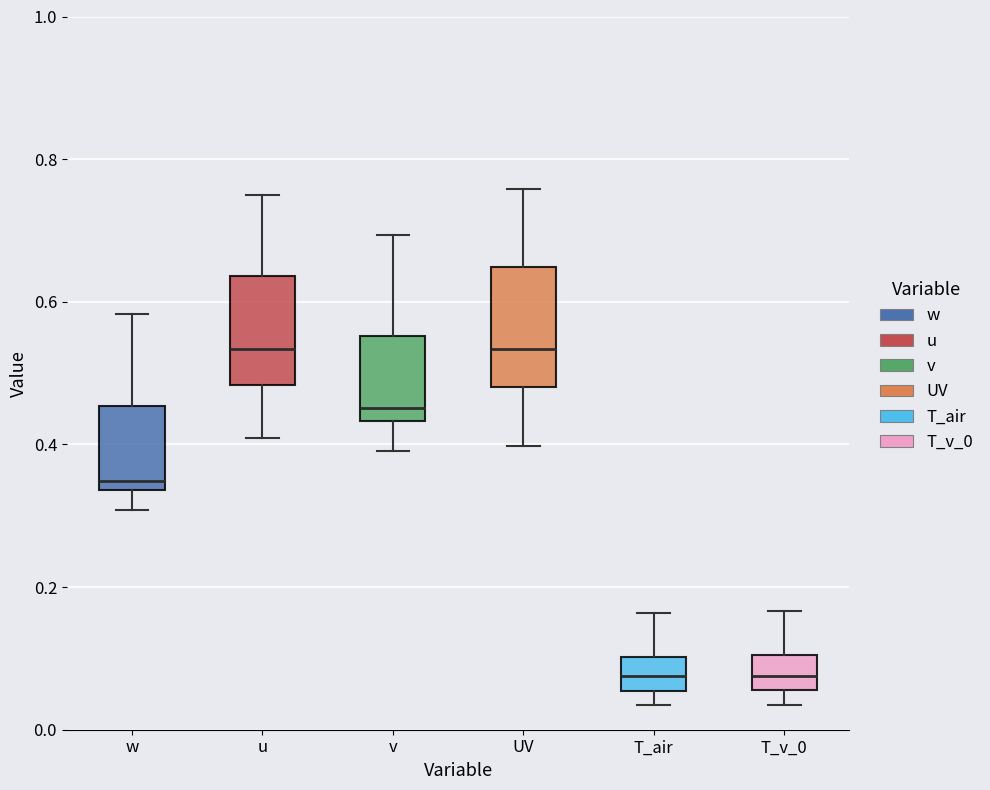

Reading left to right, transcribe this box plot: for each box, give where its median line is, the range the box spans, and where its two whiskers end, as read against the y-axis. The values are not printed on the chart, so give them approximately, as read against the axis.

w: median 0.34 (just above the box's lower edge), box 0.34 to 0.46, whiskers 0.30 to 0.58
u: median 0.54, box 0.48 to 0.64, whiskers 0.40 to 0.76
v: median 0.46, box 0.44 to 0.56, whiskers 0.40 to 0.70
UV: median 0.54, box 0.48 to 0.64, whiskers 0.40 to 0.76
T_air: median 0.08, box 0.06 to 0.10, whiskers 0.04 to 0.16
T_v_0: median 0.08, box 0.06 to 0.10, whiskers 0.04 to 0.16